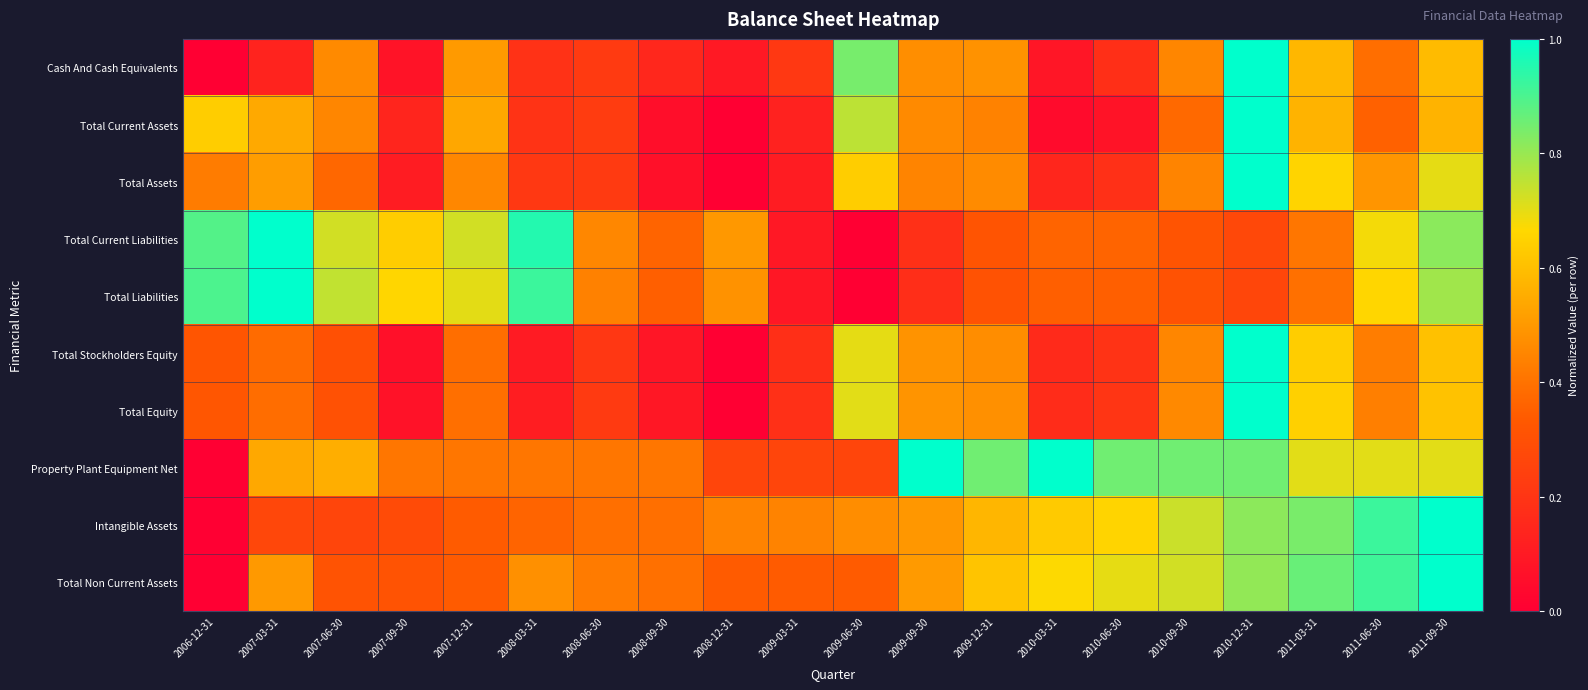

Count the number of categories in the chart.

20